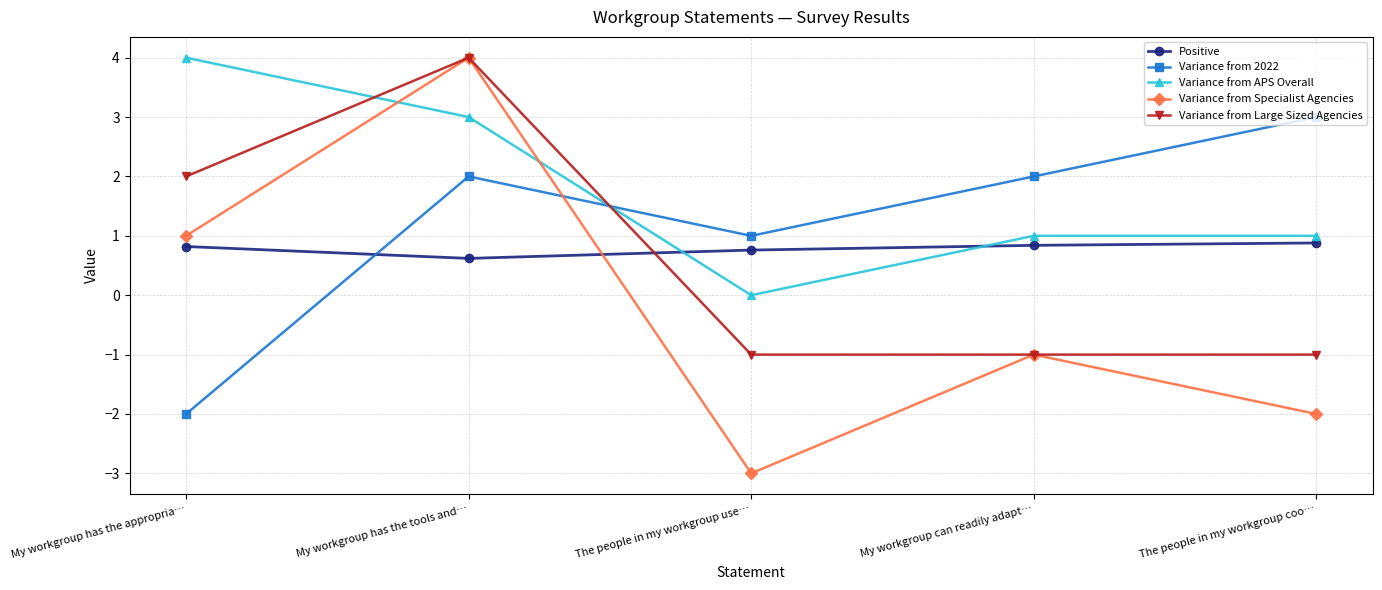

What is the sum of the Positive values at The people in my workgroup coo… and My workgroup can readily adapt…?

1.7